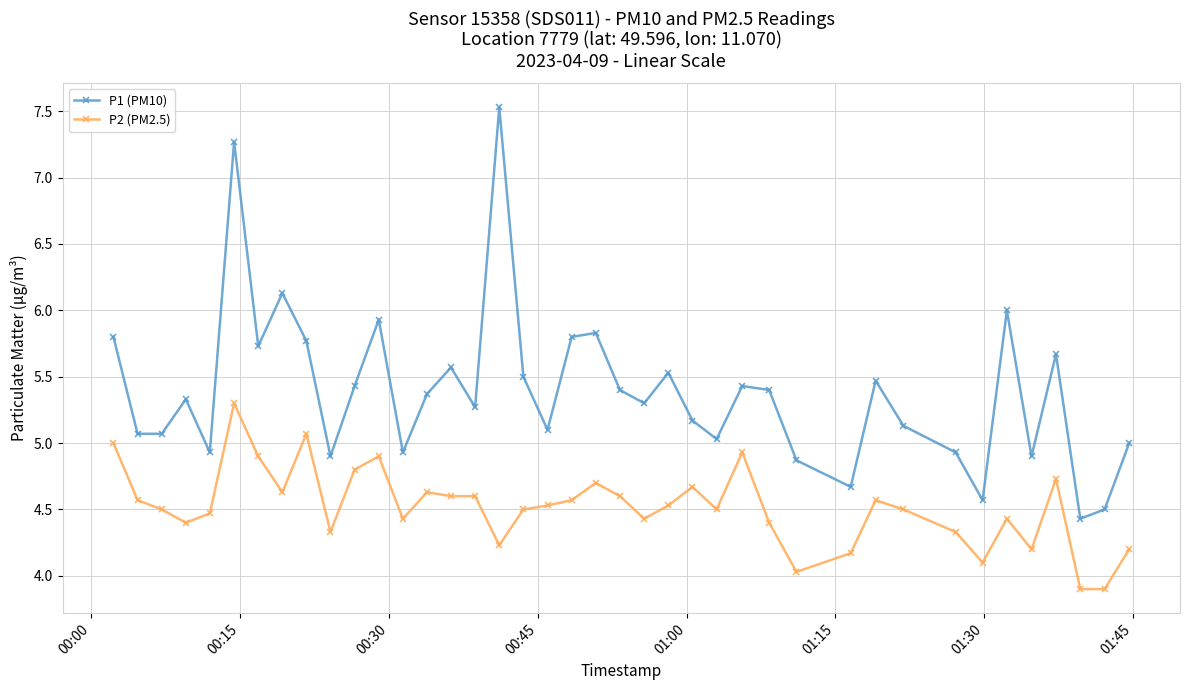

How many values in the P2 (PM2.5) series are below 4?

2